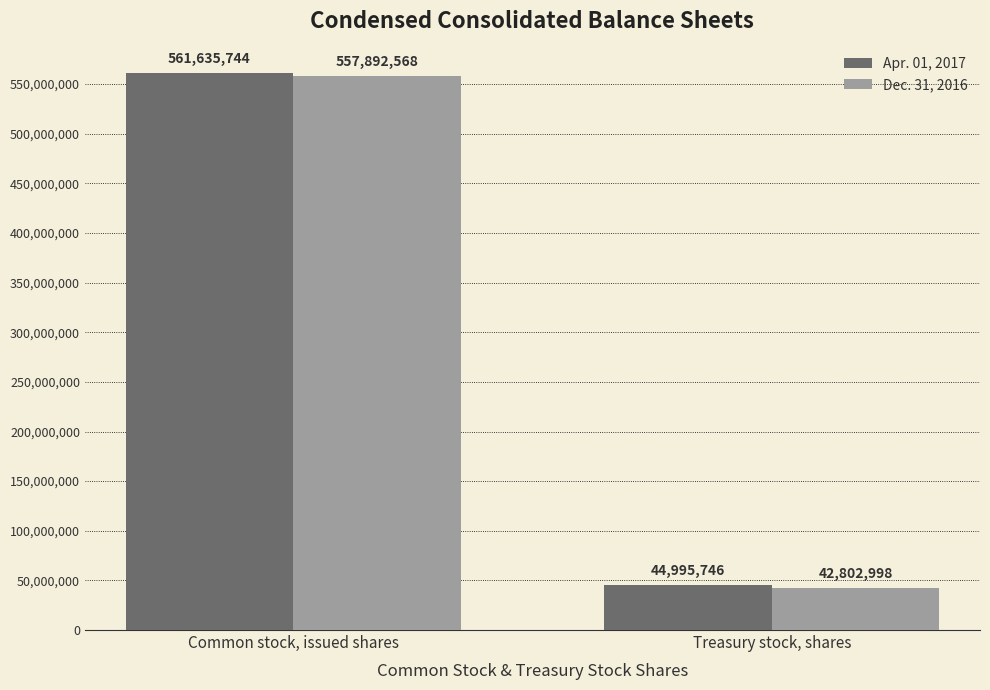

How many categories are shown in the chart?

2